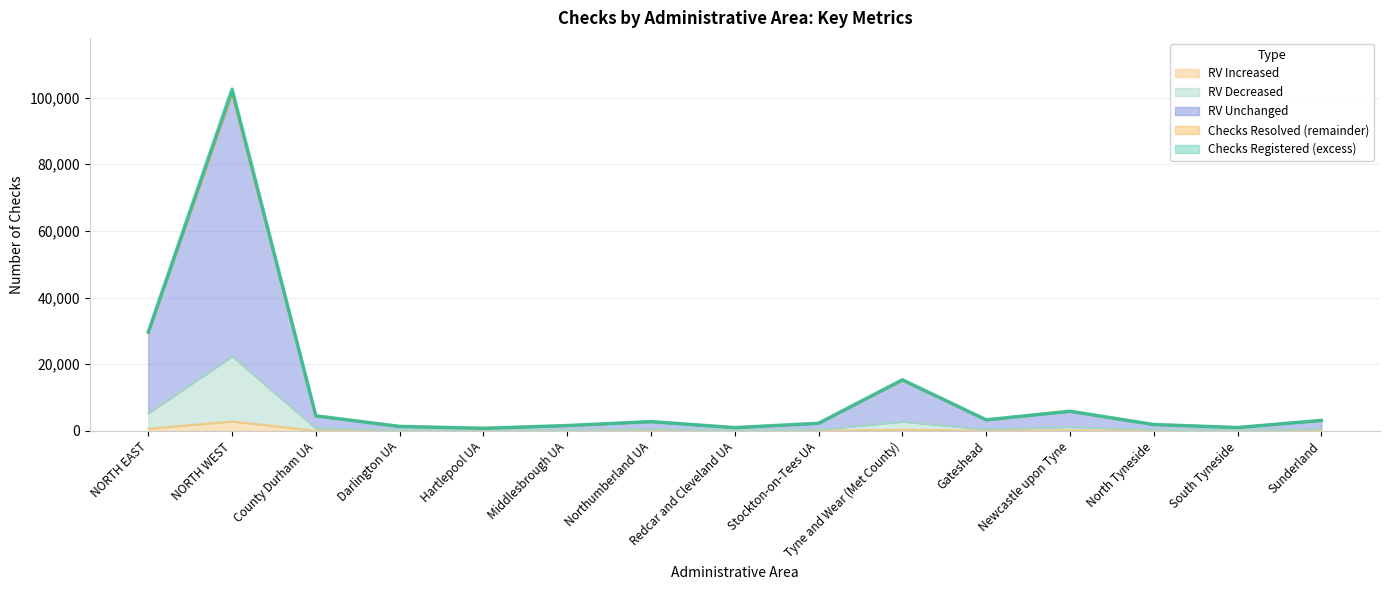

List the labels in order of RV Increased value, largest first.

NORTH WEST, NORTH EAST, Tyne and Wear (Met County), Newcastle upon Tyne, Gateshead, County Durham UA, Sunderland, Northumberland UA, Stockton-on-Tees UA, North Tyneside, Darlington UA, Middlesbrough UA, Redcar and Cleveland UA, South Tyneside, Hartlepool UA